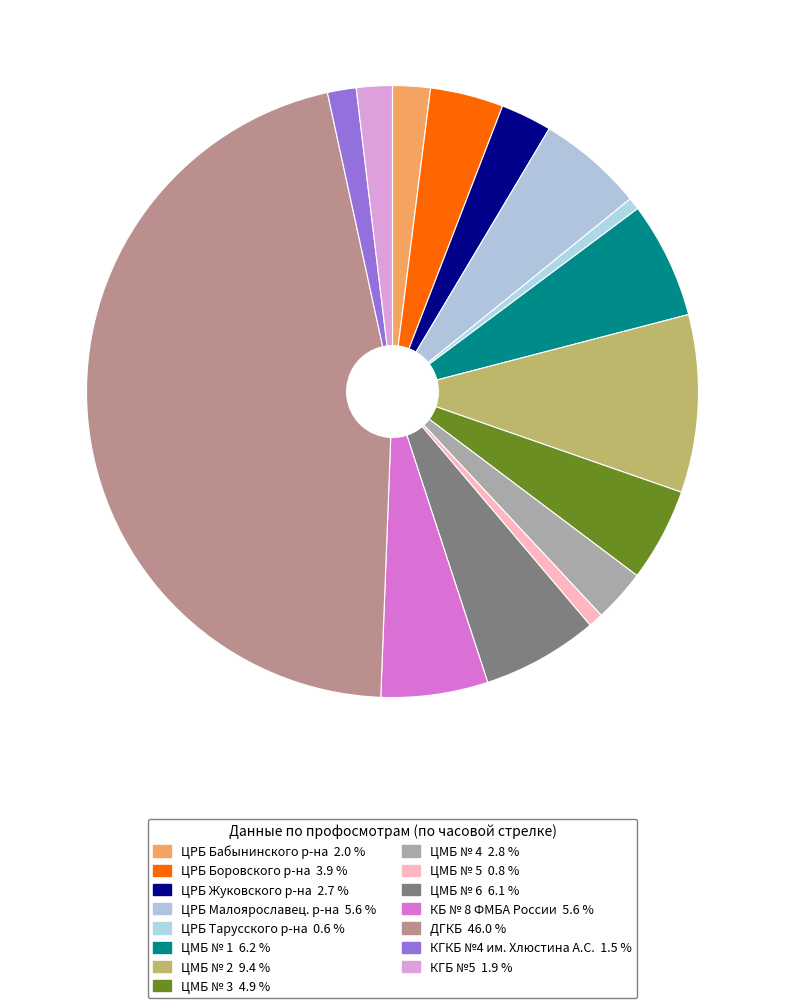

To the nearest percent, what portion does КГКБ №4 им. Хлюстина А.С. represent?

2%